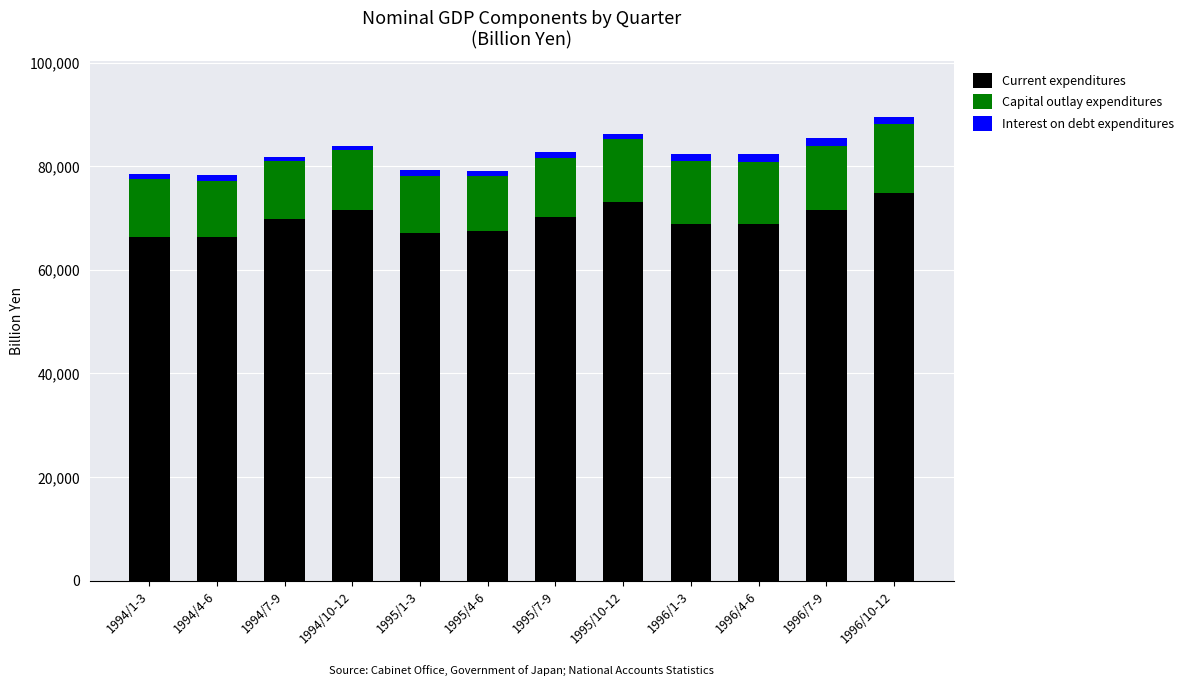

Are the bars grouped side by side (vs. stacked)?

No